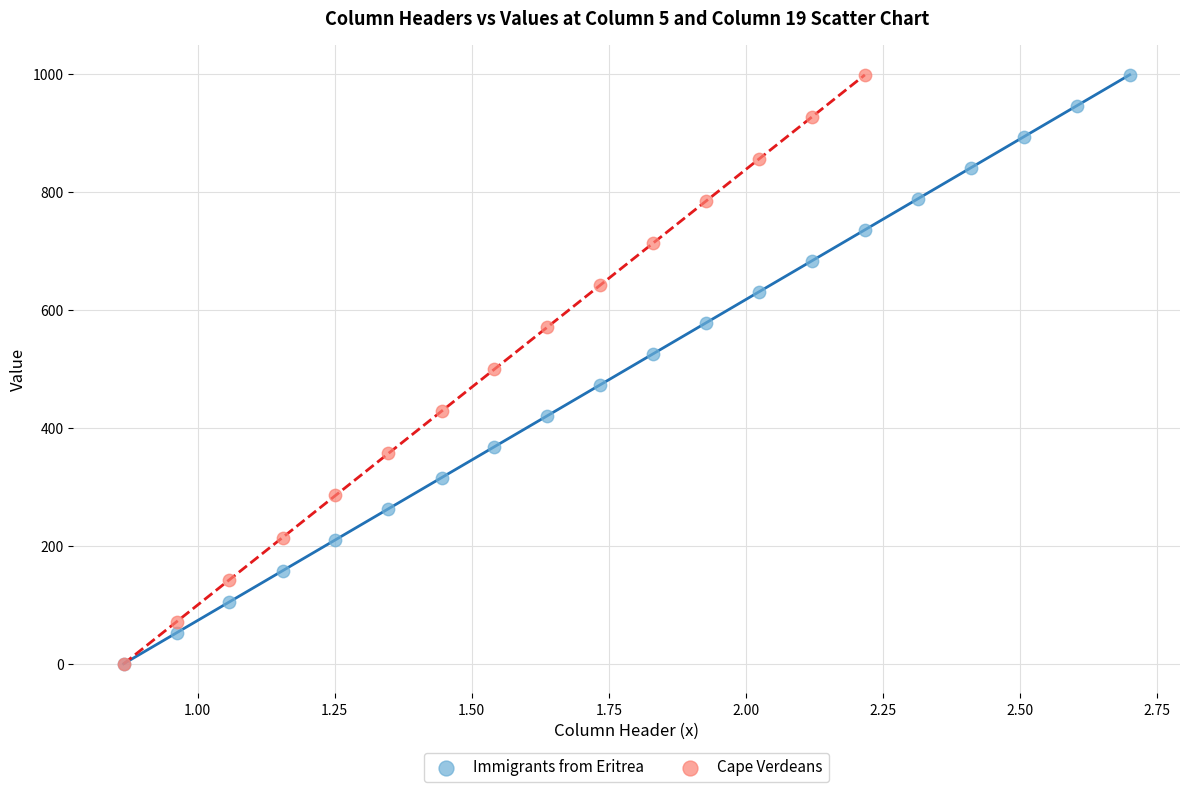

What are all the series names shown in the legend?

Immigrants from Eritrea, Cape Verdeans